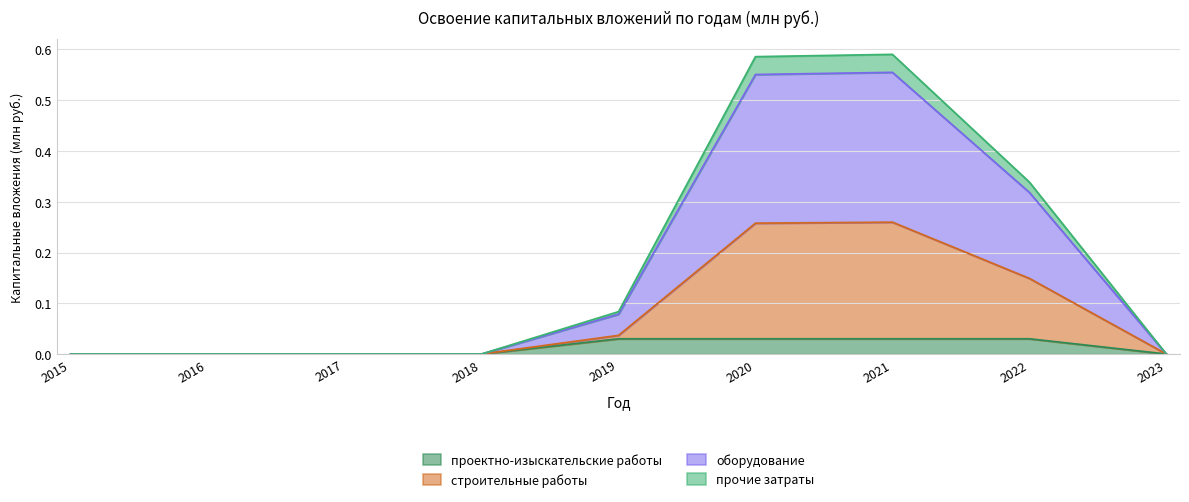

Which category has the lowest value across all series?

2015